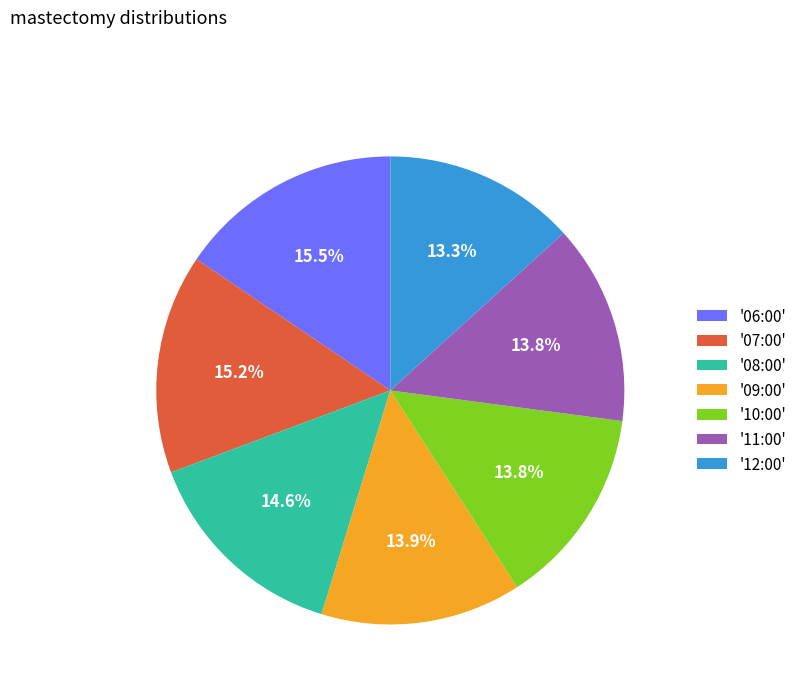

Approximately how many times larger is the value at '11:00' compared to '08:00'?

0.9